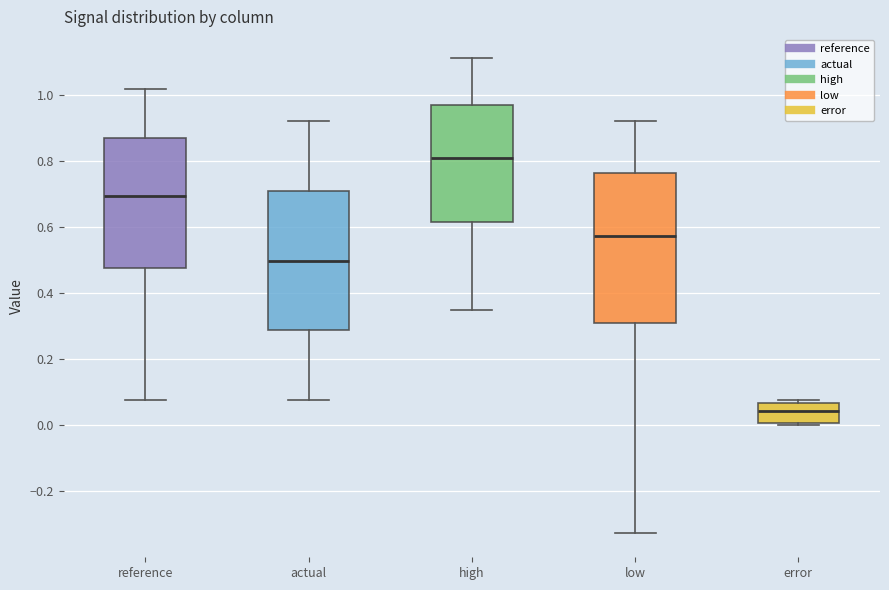

Reading left to right, transcribe this box plot: for each box, give where its median line is, the range the box spans, and where its two whiskers end, as read against the y-axis. The values are not printed on the chart, so give them approximately, as read against the axis.

reference: median 0.70, box 0.48 to 0.86, whiskers 0.08 to 1.02
actual: median 0.50, box 0.28 to 0.70, whiskers 0.08 to 0.92
high: median 0.80, box 0.62 to 0.98, whiskers 0.34 to 1.12
low: median 0.58, box 0.32 to 0.76, whiskers -0.32 to 0.92
error: median 0.04, box 0.00 to 0.06, whiskers 0.00 (just below the box's lower edge) to 0.08